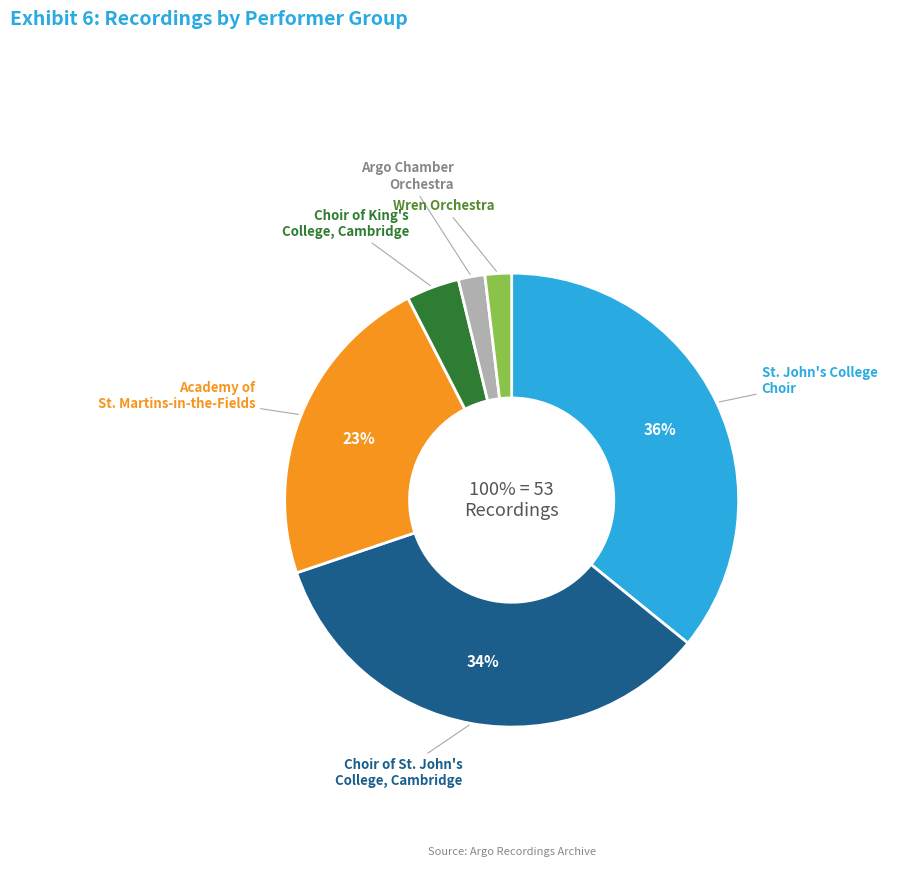

Rank the categories by value from lowest to highest.

Argo Chamber Orchestra, Wren Orchestra, Choir of King's College, Cambridge, Academy of St. Martins-in-the-Fields, Choir of St. John's College, Cambridge, St. John's College Choir